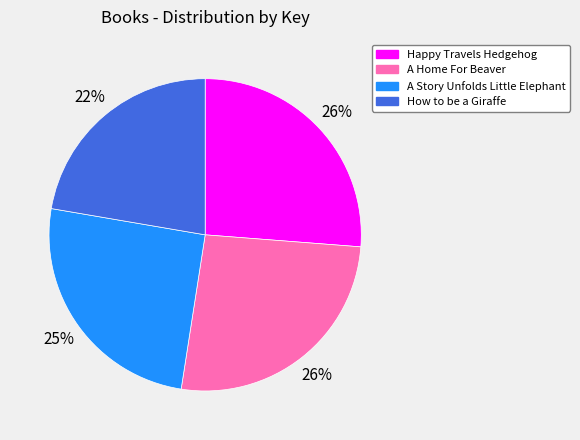

The A Home For Beaver slice represents 26% of the pie. True or false?

True